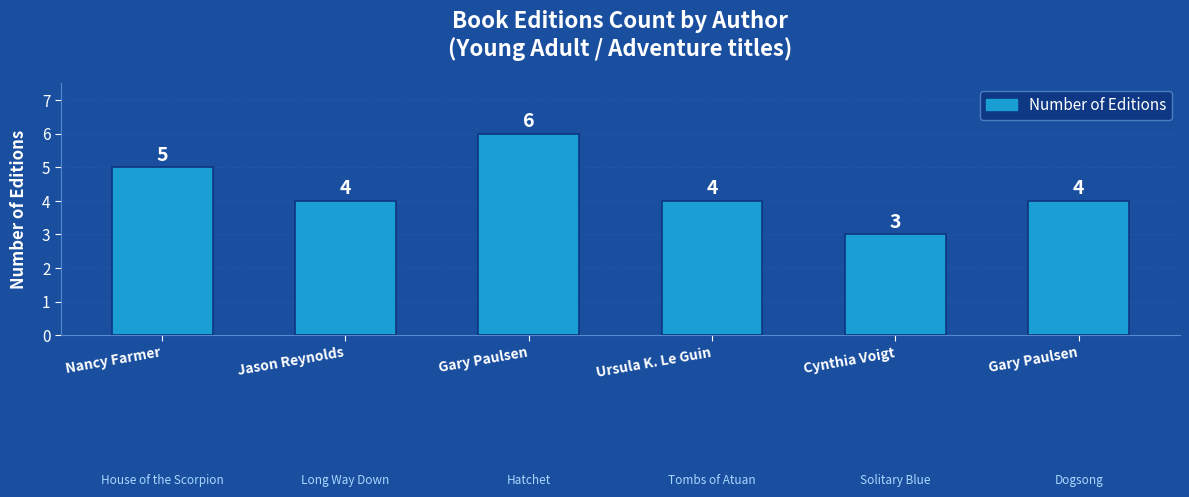

What is the approximate value at Cynthia Voigt?

3